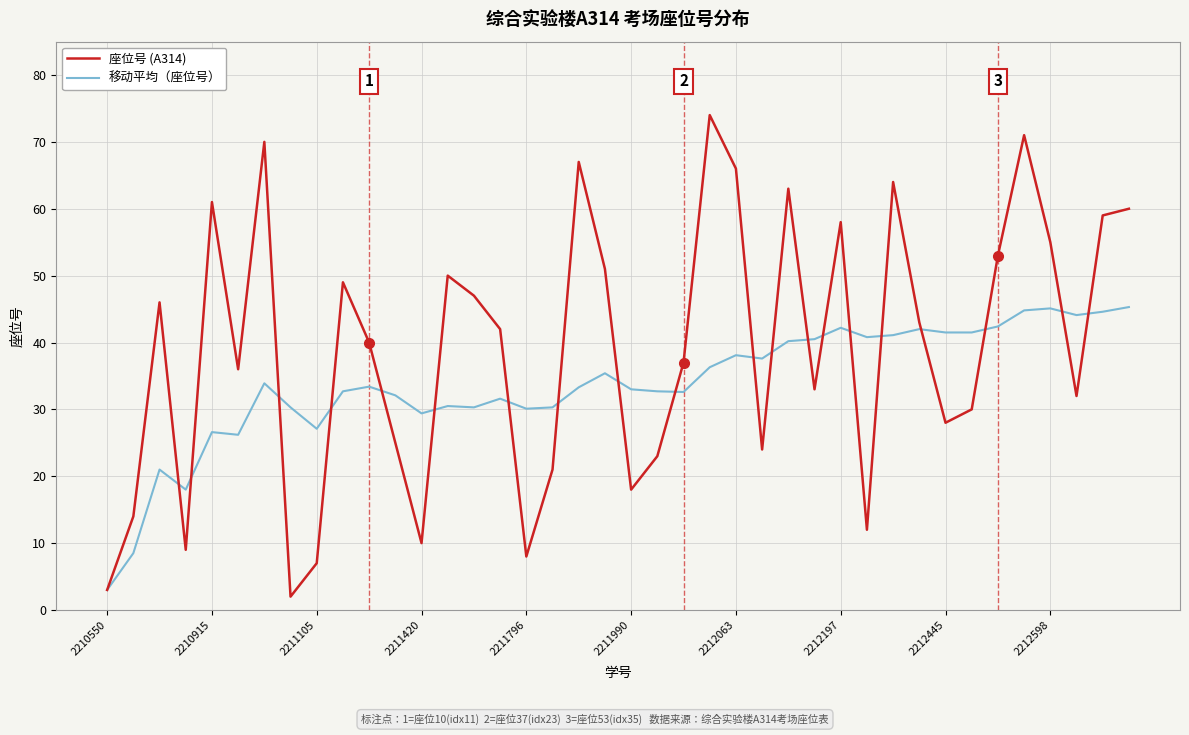

Which series has the largest total across all categories?

座位号 (A314)